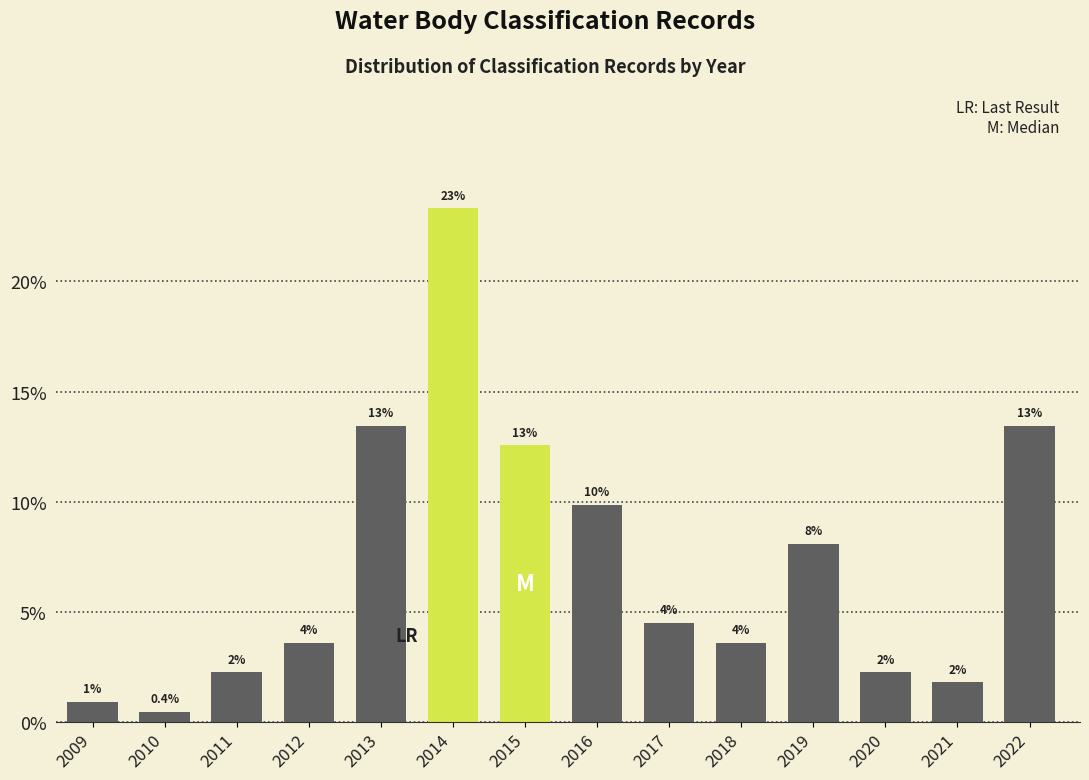

Does the chart contain any negative values?

No